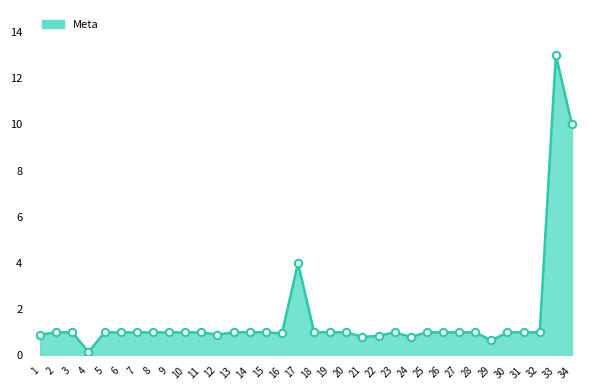

What is the change in value from 17 to 33?

+9.0